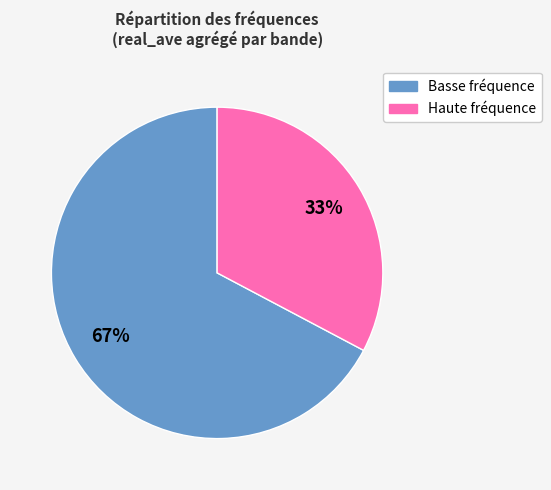

Is there any slice that represents more than half of the pie?

Yes